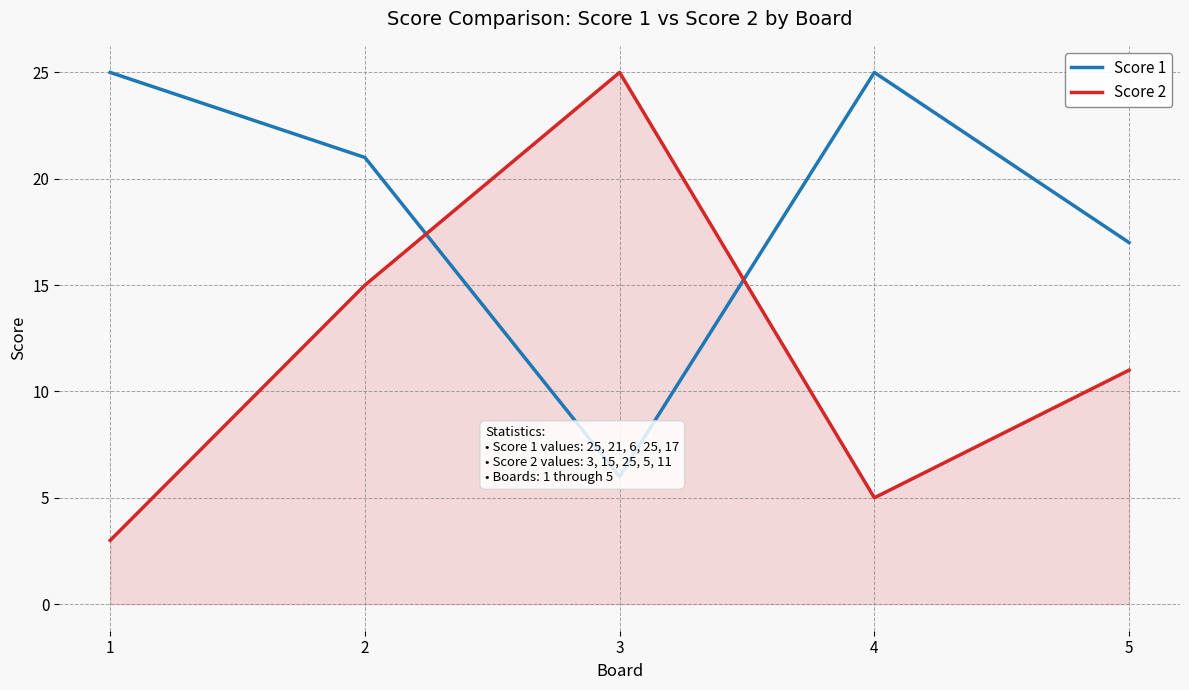

Between 2 and 5, which series saw the biggest shift?

Score 1